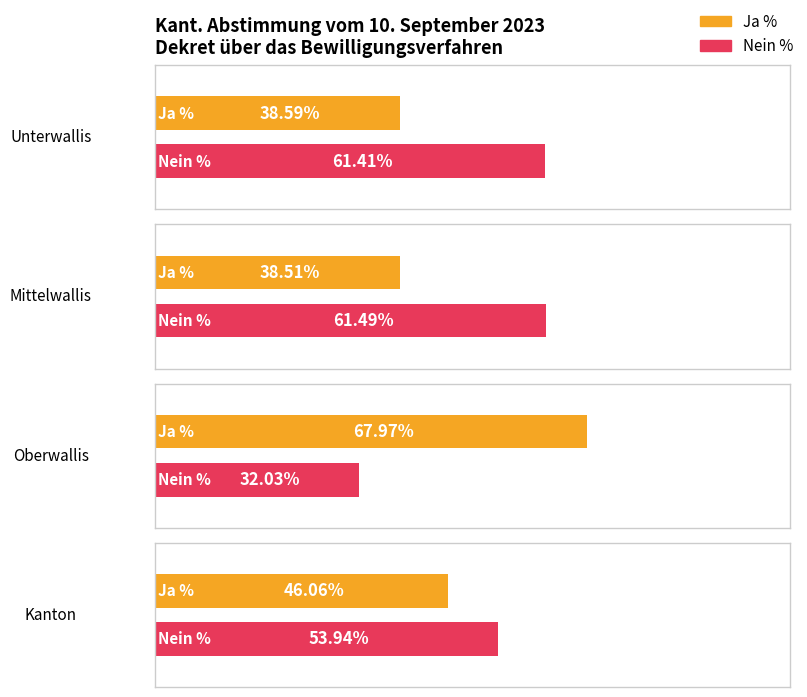

List the labels in order of Nein % value, smallest first.

Oberwallis, Kanton, Unterwallis, Mittelwallis